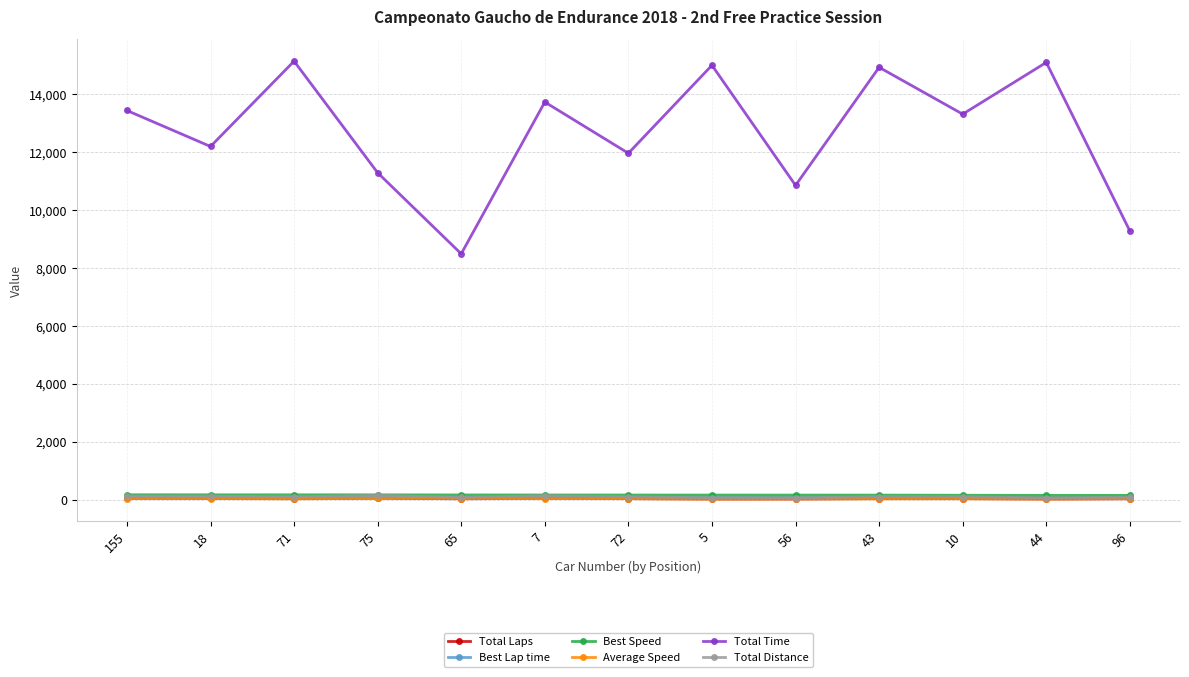

What are all the series names shown in the legend?

Total Laps, Best Lap time, Best Speed, Average Speed, Total Time, Total Distance